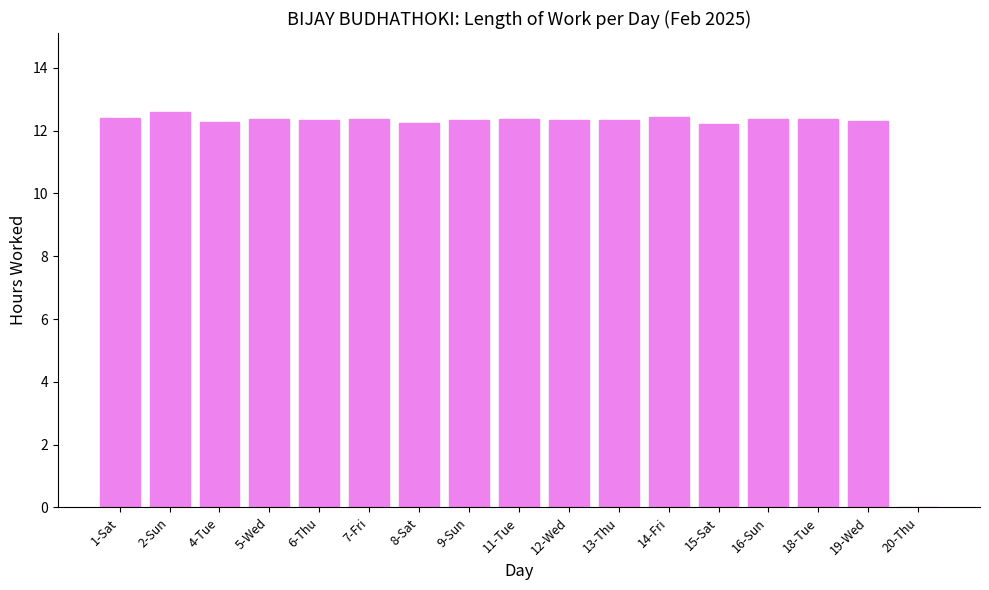

What is the ratio of the value at 19-Wed to the value at 12-Wed?

1.0